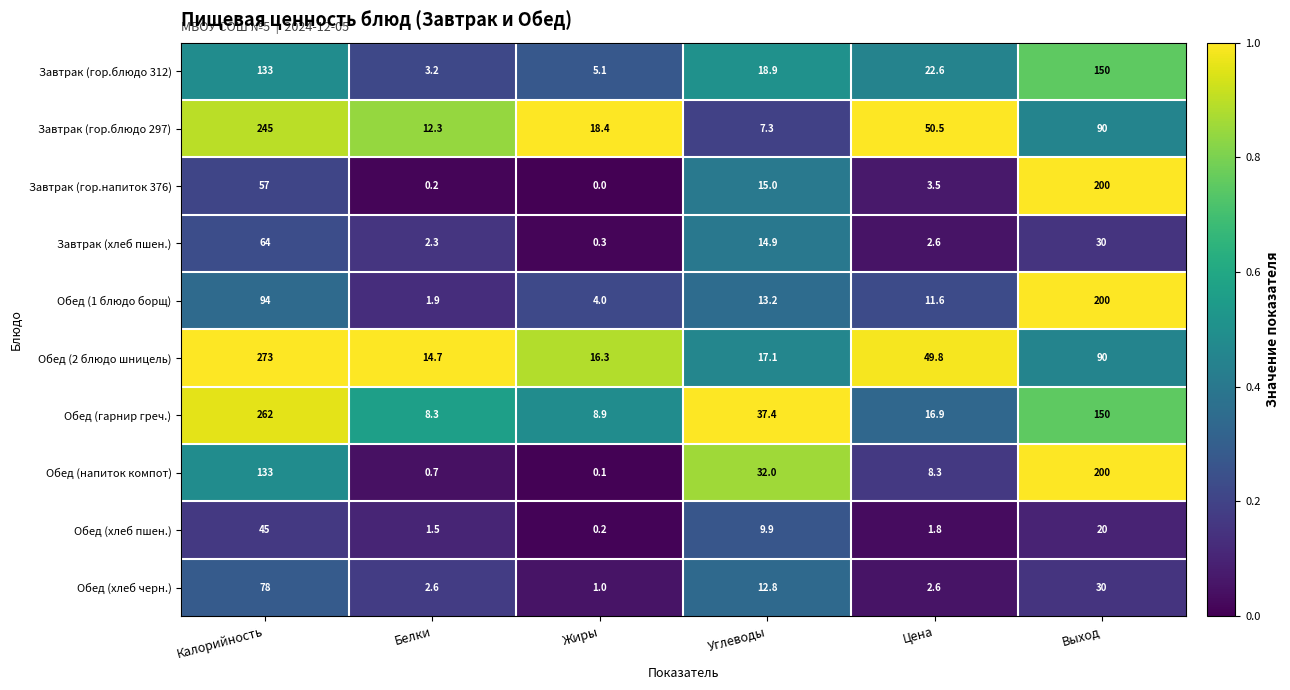

Which category has the highest value across all series?

Калорийность